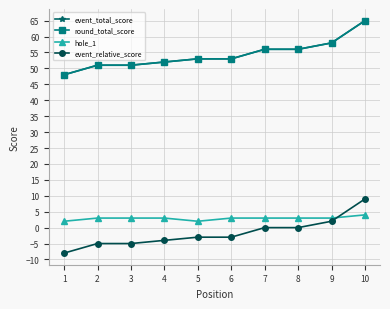

At 10, list the series in order from largest to smallest.

event_total_score, round_total_score, event_relative_score, hole_1